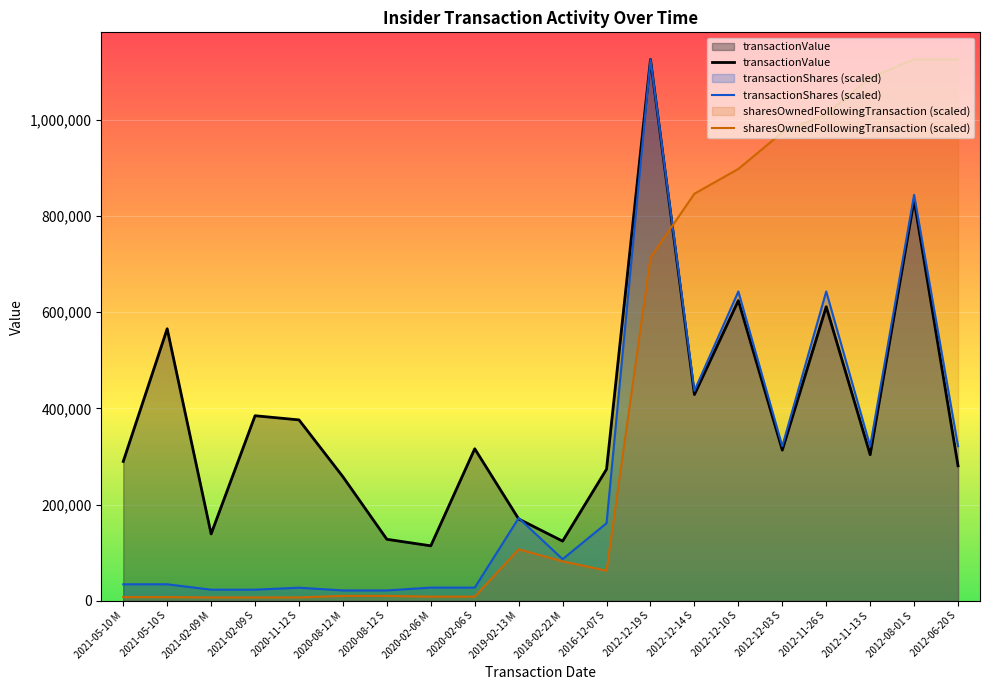

At which label does transactionShares (scaled) reach its minimum?

2020-08-12 M